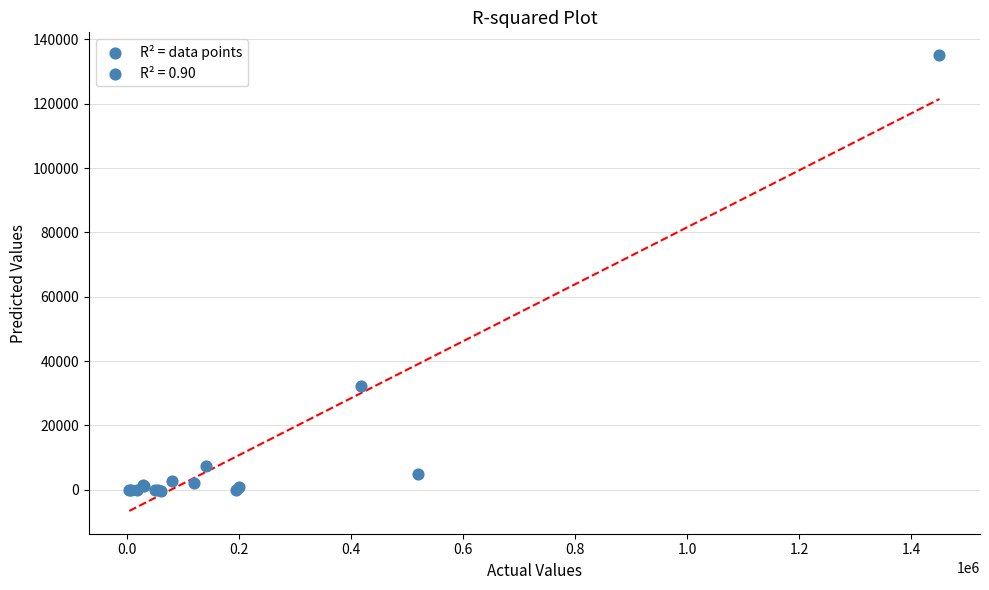

What Y value in the scatter plot is closest to 67369?

32298.3